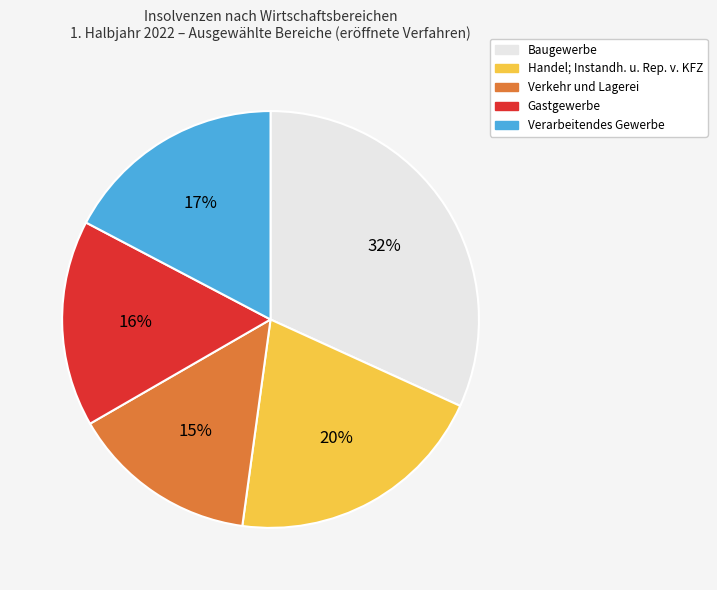

To the nearest percent, what portion does Baugewerbe represent?

32%